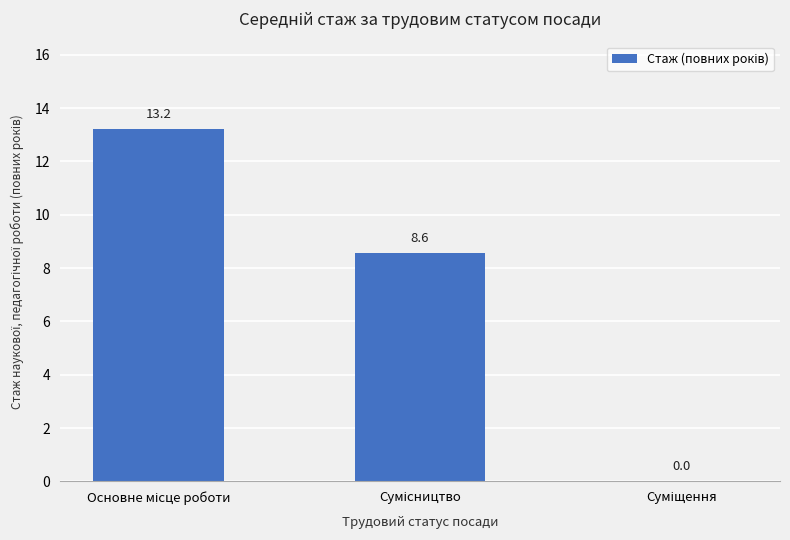

What is the greatest value displayed?

13.2